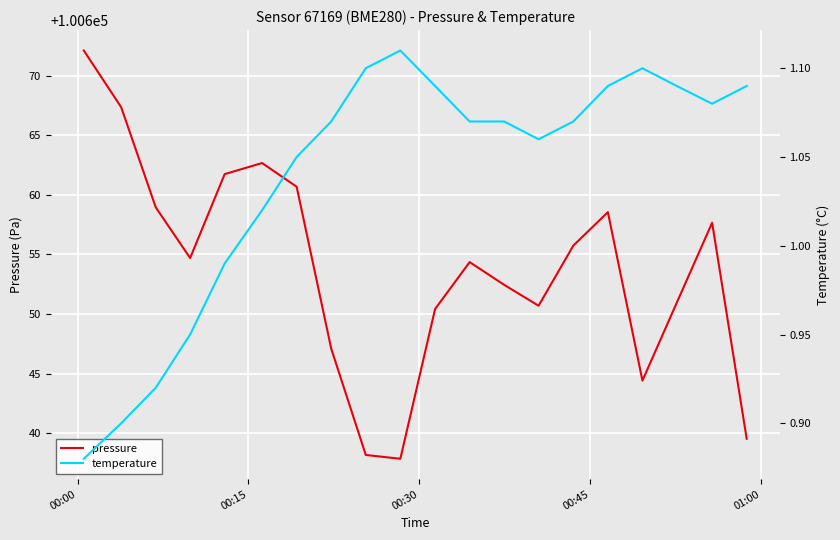

Count the number of data series in this chart.

2